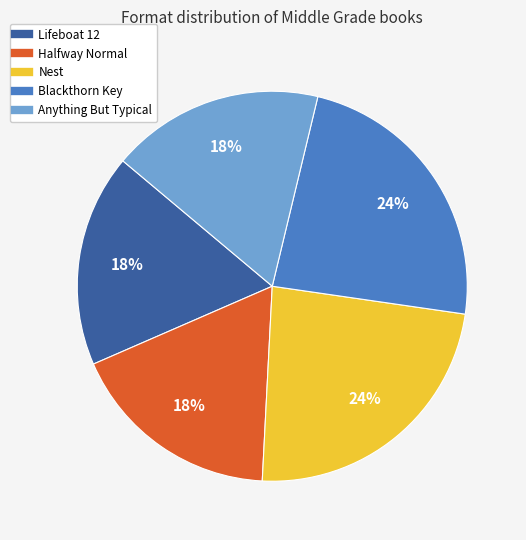

How many slices are in this pie chart?

5